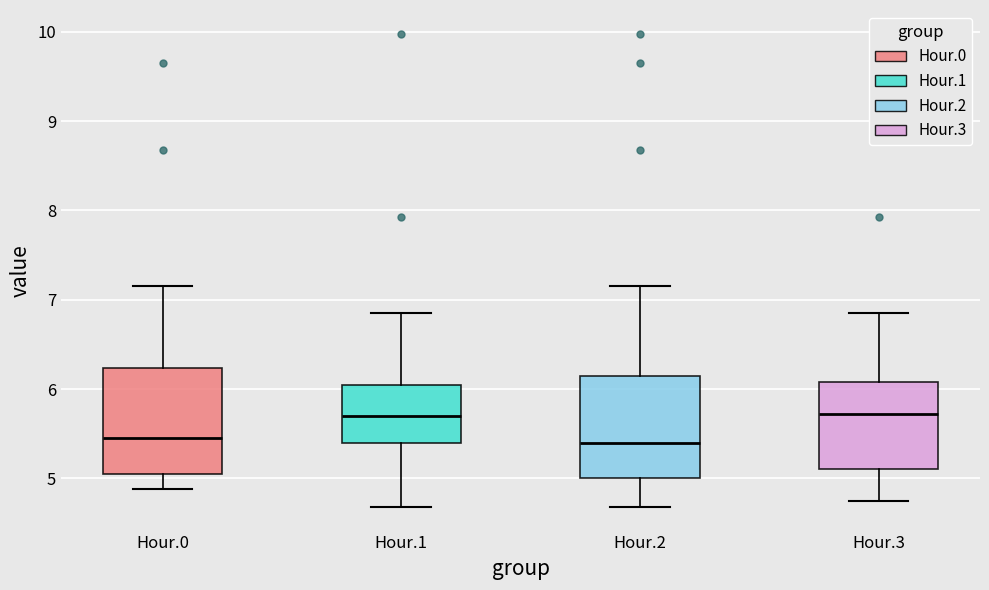

Reading left to right, read every box against the y-axis: the position of its median line, the range the box covers, and the ends of its whiskers. The values are not printed on the chart, so give them approximately, as read against the axis.

Hour.0: median 5.5, box 5.1 to 6.2, whiskers 4.9 to 7.2
Hour.1: median 5.7, box 5.4 to 6.0, whiskers 4.7 to 6.9
Hour.2: median 5.4, box 5.0 to 6.2, whiskers 4.7 to 7.2
Hour.3: median 5.7, box 5.1 to 6.1, whiskers 4.8 to 6.9